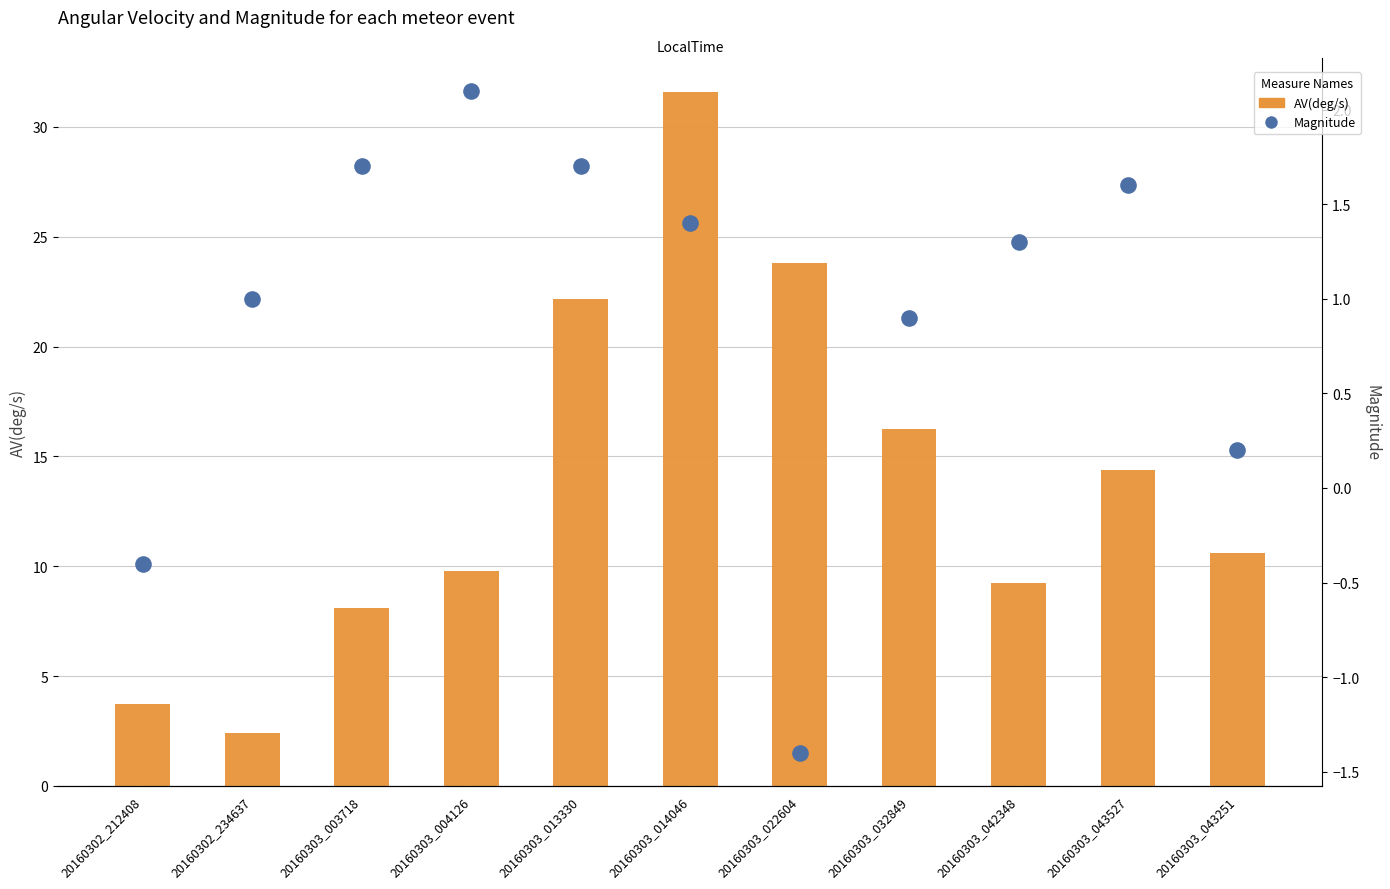

Which series contains the highest Y value?

AV(deg/s)